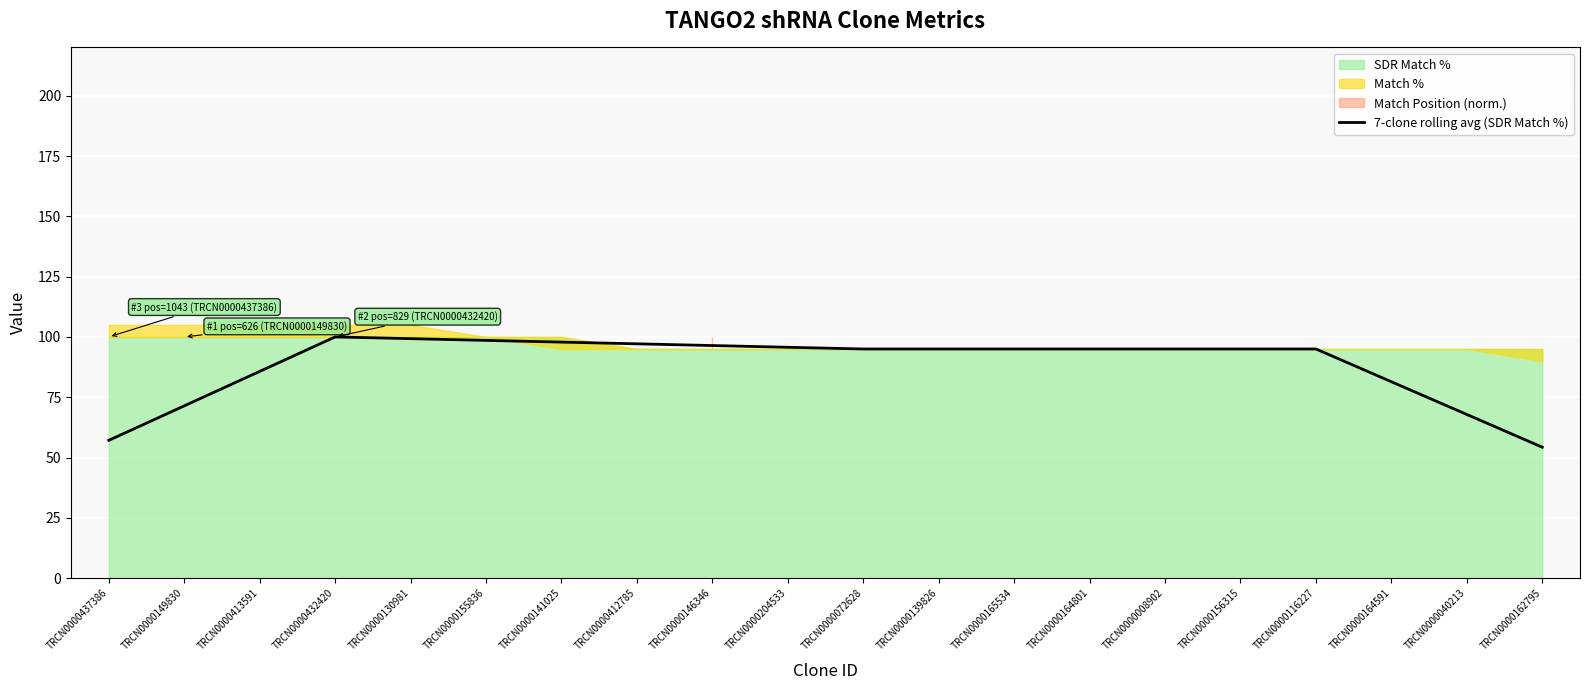

At which category does the data reach its first local peak?

TRCN0000432420